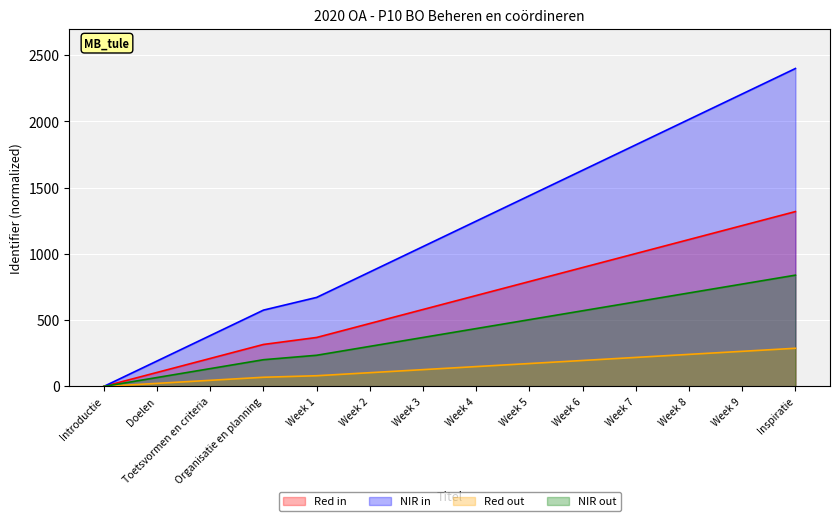

What is the difference between the NIR out values at Week 9 and Inspiratie?

67.2